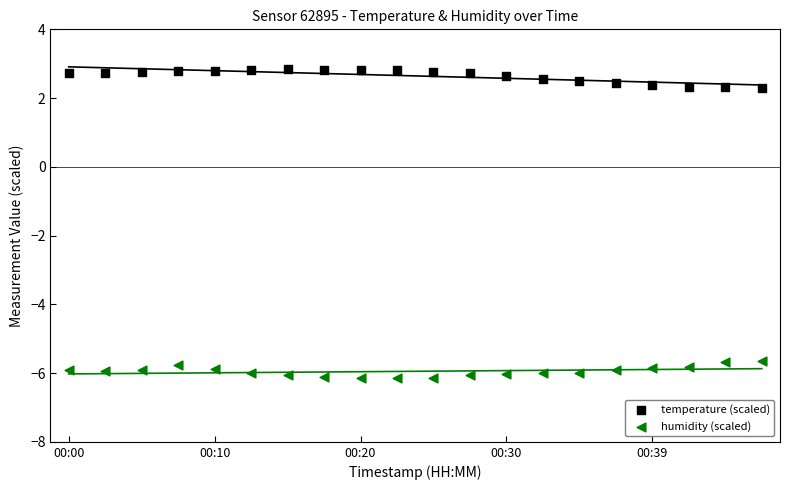

Across all data points, what is the range of Y values (max minus min)?

9.0